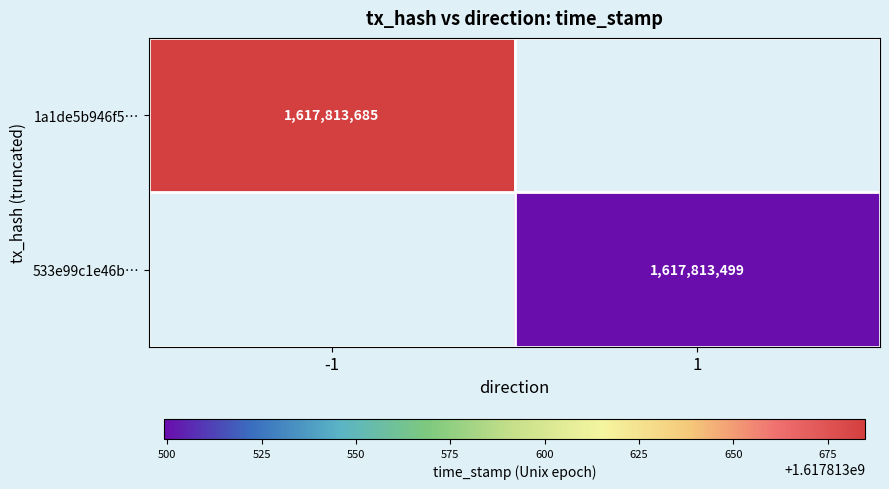

Rank the series at direction from highest to lowest value.

533e99c1e46b587e9c151ec36f8b644a9a6bae0, 1a1de5b946f53b1331b46756af864616b7cb1d0